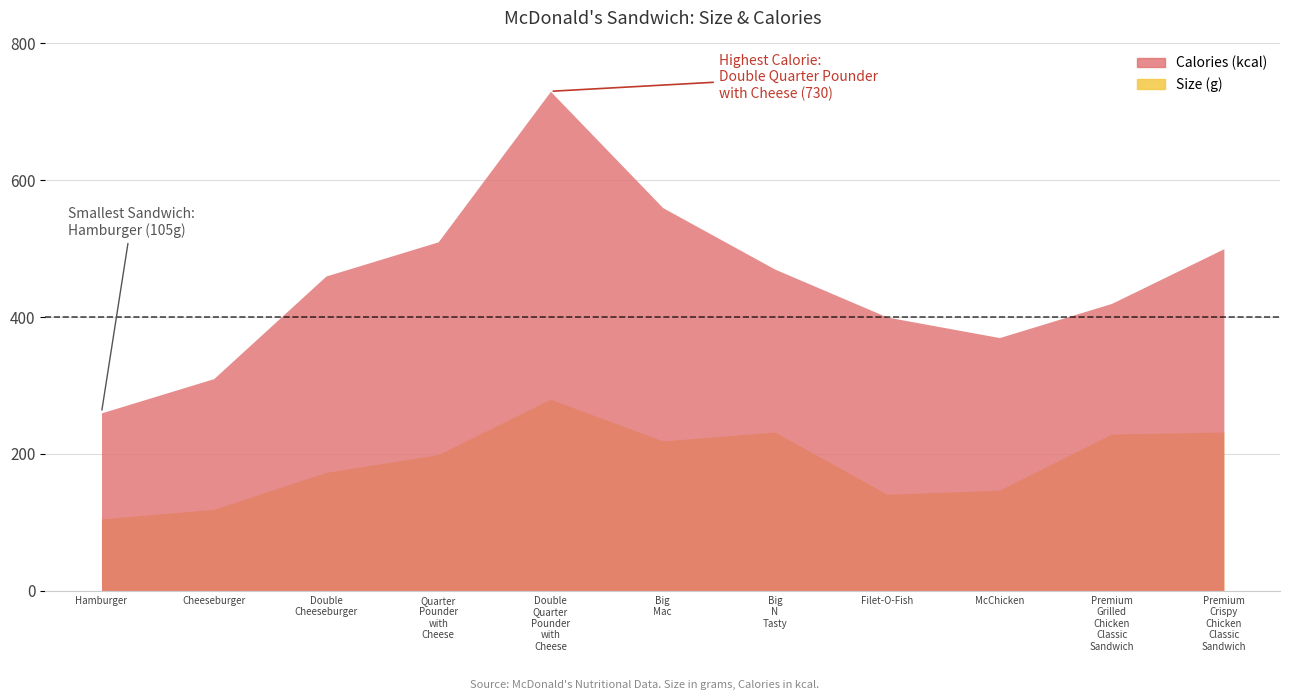

What is the sum of the Calories values at McChicken and Quarter Pounder with Cheese?

880